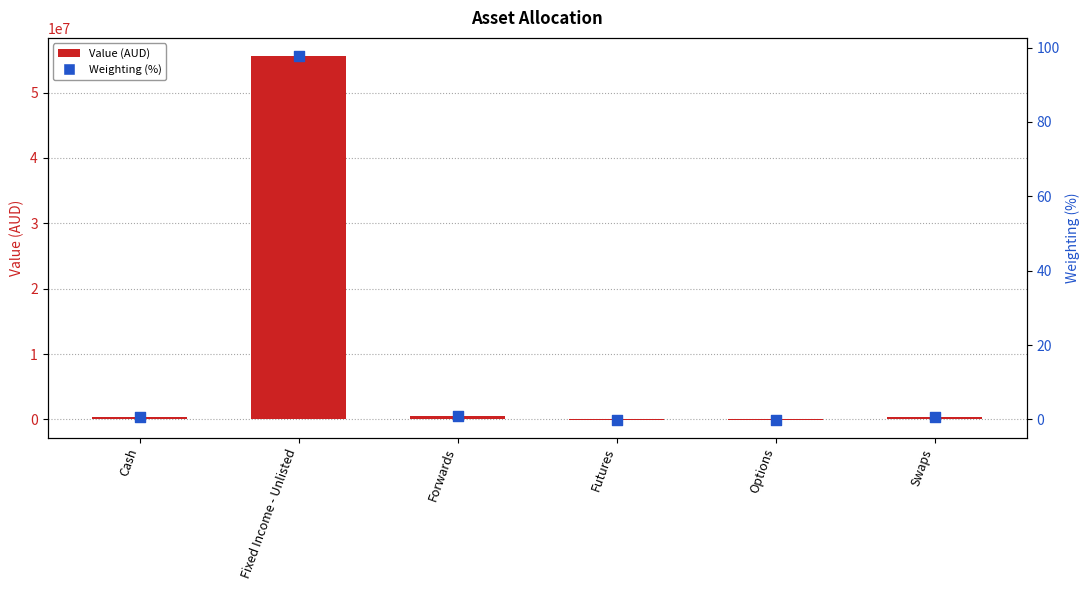

At which category is the sum across all series the highest?

Fixed Income - Unlisted